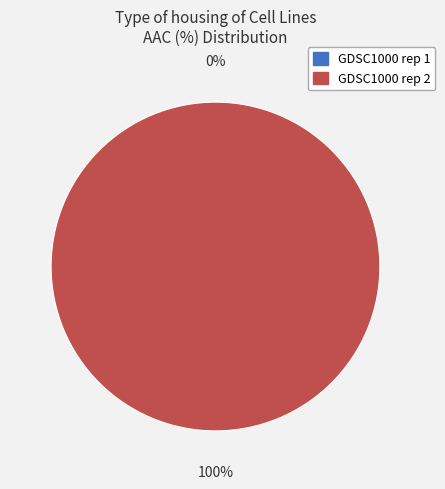

How many slices are in this pie chart?

2